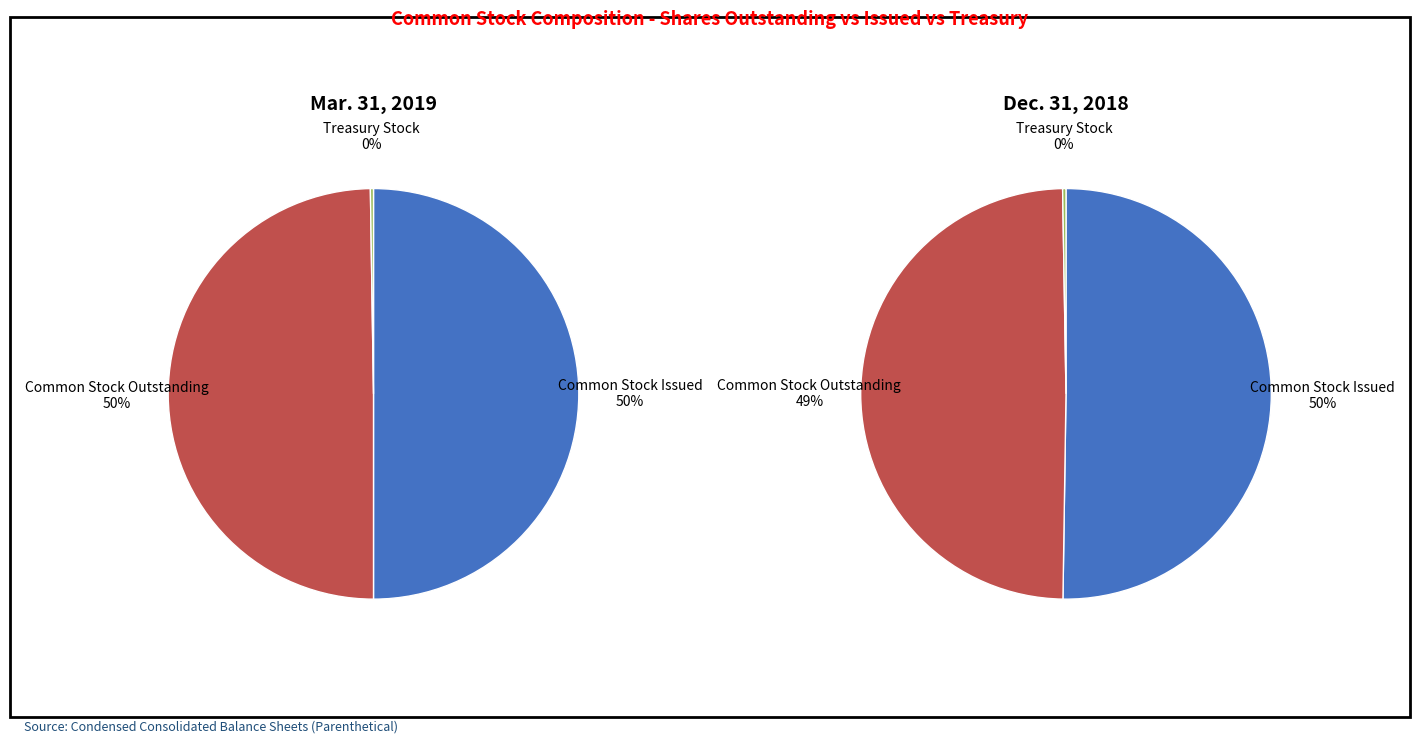

Which series changed the most between Common Stock Issued and Treasury Stock?

Dec. 31, 2018